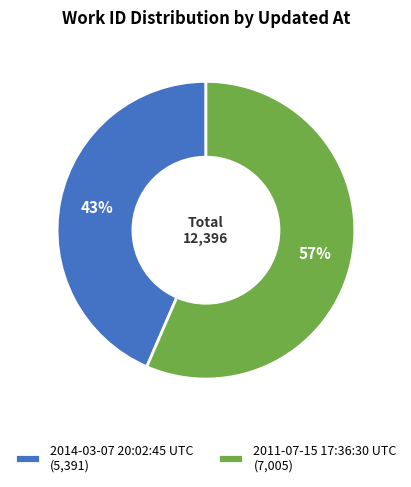

Which has a higher value, 2011-07-15 17:36:30 UTC or 2014-03-07 20:02:45 UTC?

2011-07-15 17:36:30 UTC